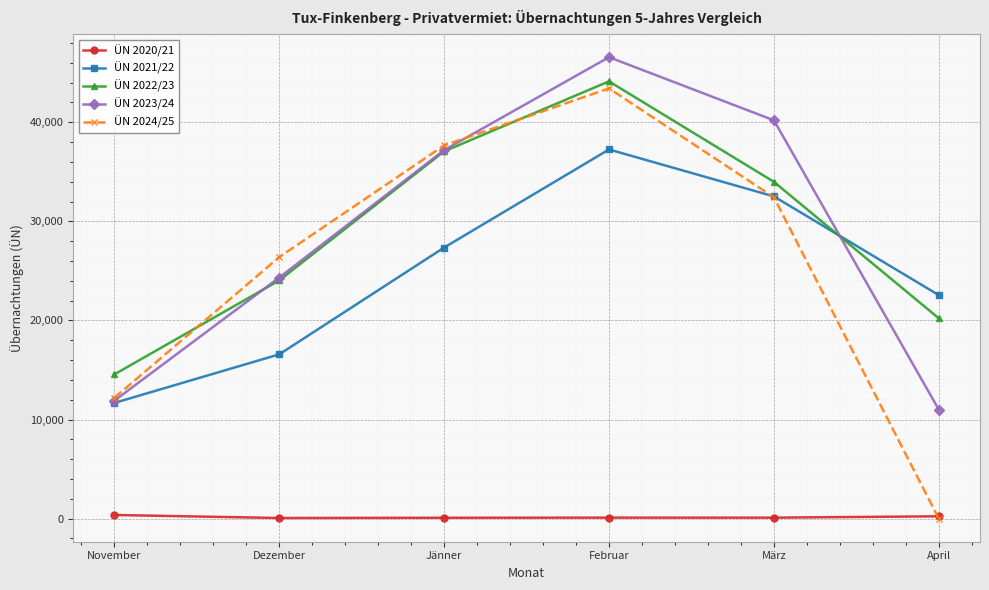

List the series in order of their peak value, lowest first.

ÜN 2020/21, ÜN 2021/22, ÜN 2024/25, ÜN 2022/23, ÜN 2023/24